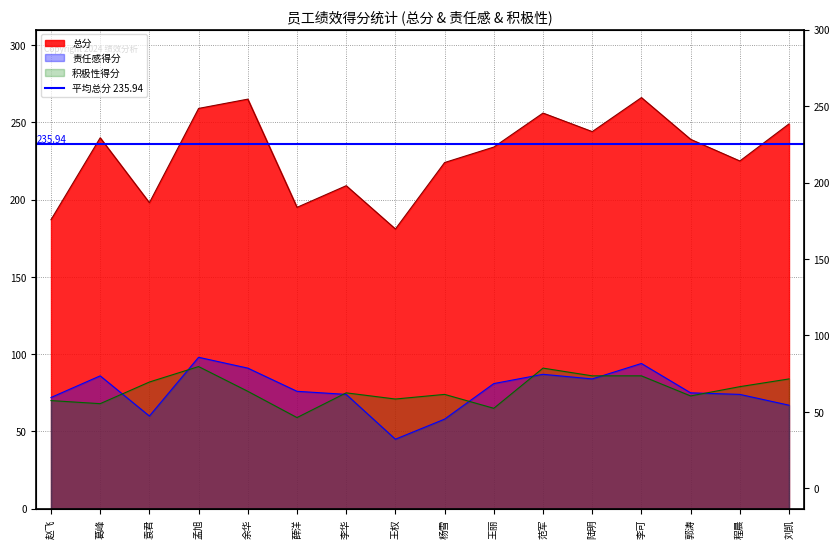

What is the smallest value displayed?

45